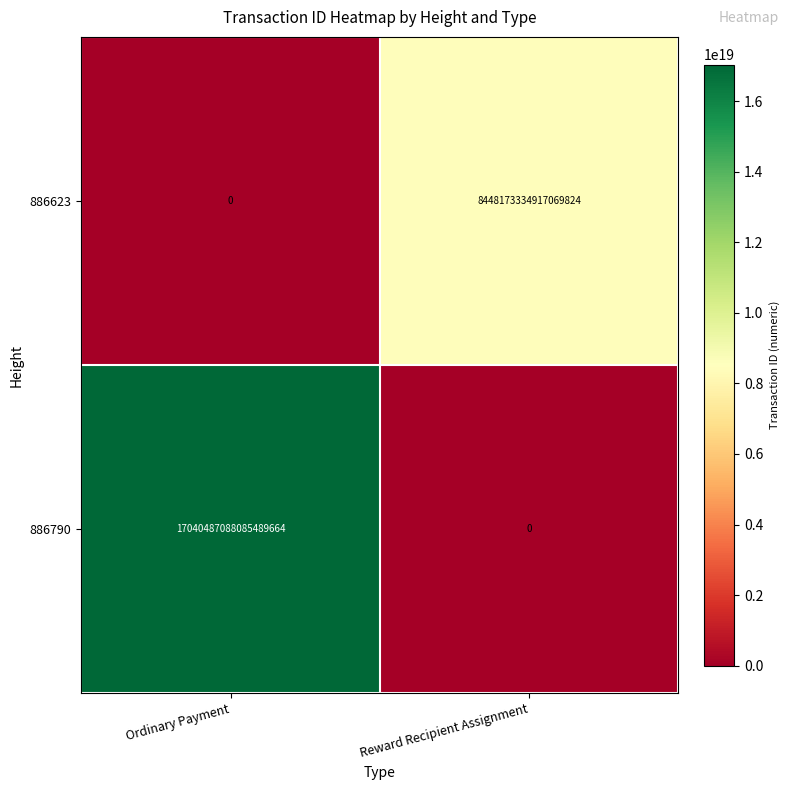

At which category is the sum across all series the highest?

Ordinary Payment